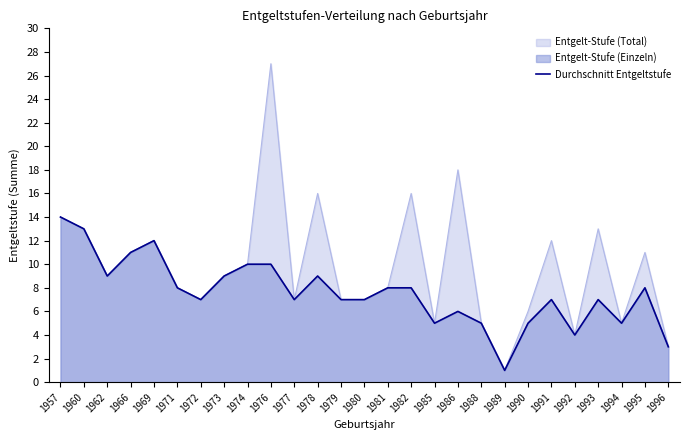

What is the minimum value shown in the chart?

1